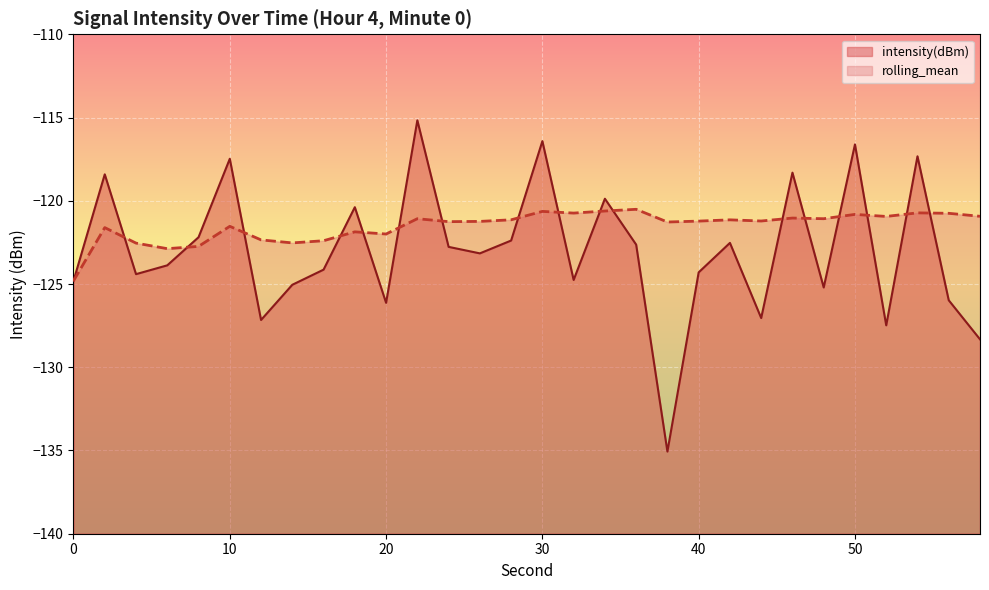

Reading left to right, extract all data points from this chart.

intensity(dBm): 0=-124.8	2=-118.4	4=-124.4	6=-123.9	8=-122.2	10=-117.5	12=-127.2	14=-125.0	16=-124.1	18=-120.4	20=-126.1	22=-115.2	24=-122.8	26=-123.2	28=-122.4	30=-116.4	32=-124.8	34=-119.9	36=-122.6	38=-135.1	40=-124.3	42=-122.5	44=-127.0	46=-118.3	48=-125.2	50=-116.6	52=-127.5	54=-117.3	56=-126.0	58=-128.3
rolling_mean: 0=-124.8	2=-121.6	4=-122.5	6=-122.9	8=-122.7	10=-121.5	12=-122.3	14=-122.5	16=-122.4	18=-121.9	20=-122.0	22=-121.1	24=-121.3	26=-121.2	28=-121.1	30=-120.6	32=-120.7	34=-120.6	36=-120.5	38=-121.3	40=-121.2	42=-121.1	44=-121.2	46=-121.0	48=-121.1	50=-120.8	52=-120.9	54=-120.7	56=-120.8	58=-120.9